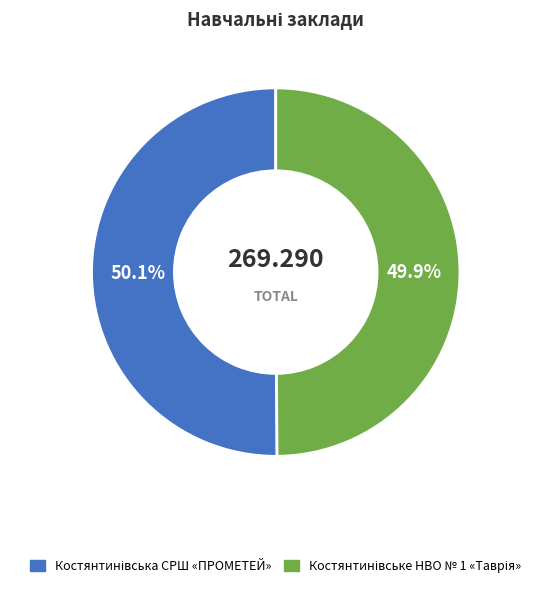

Does any single category account for the majority?

Yes